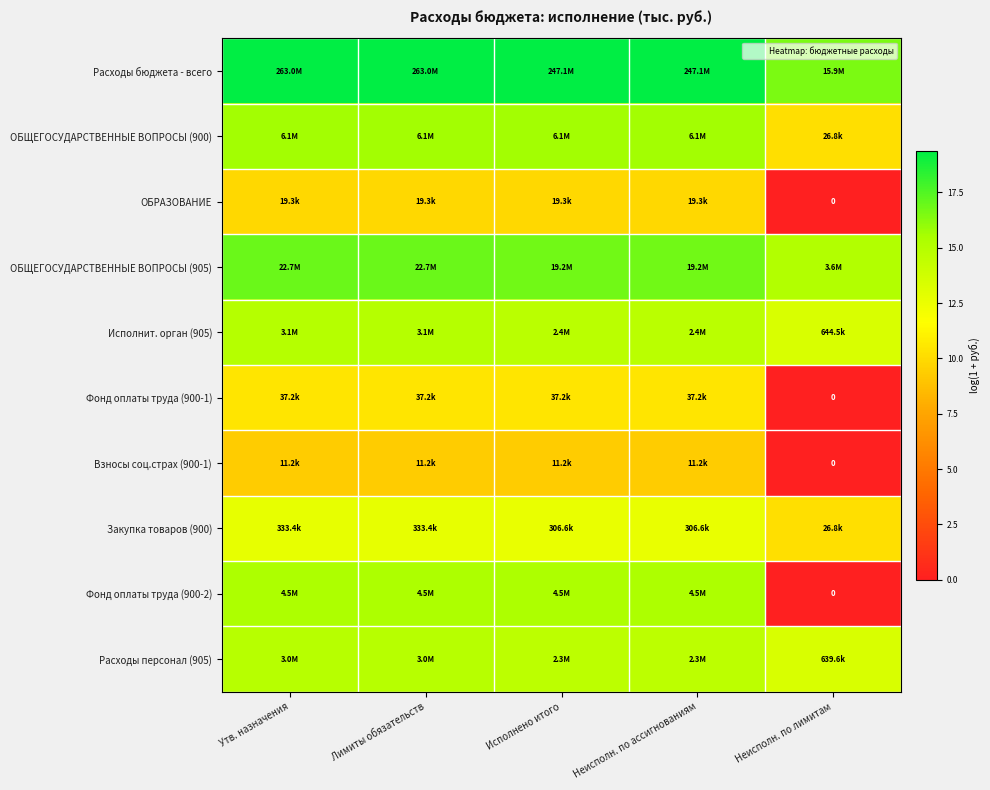

What is the total value across all series at Неисполн. по лимитам?

78.8